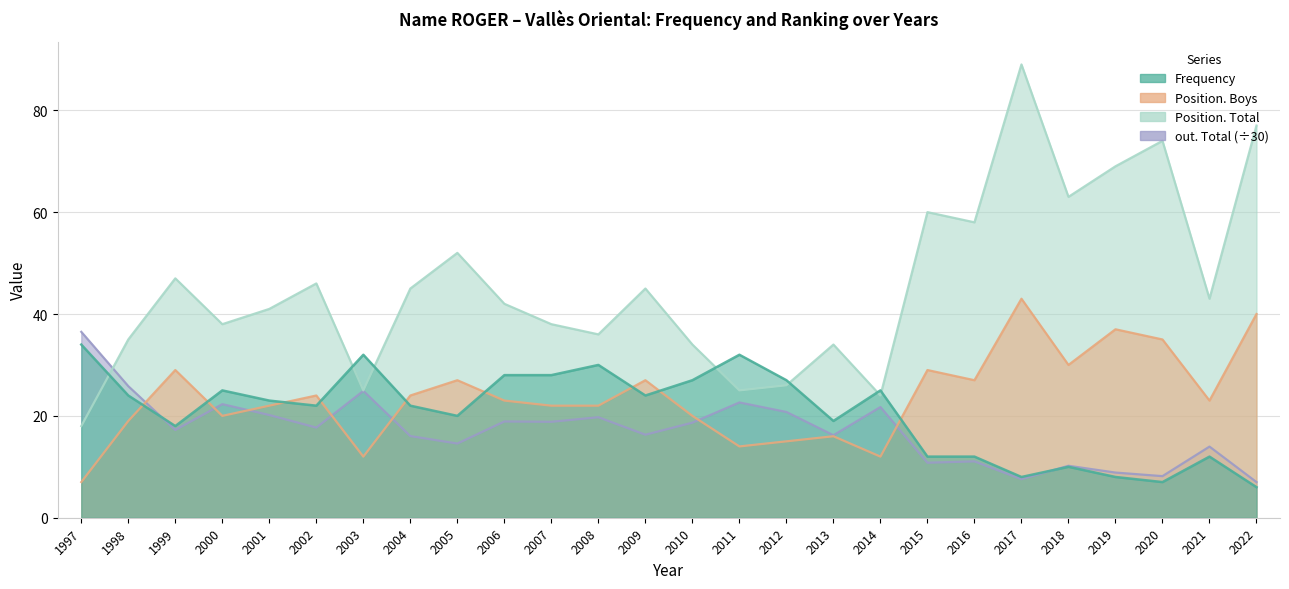

Where is the first local minimum for out. Total?

1999